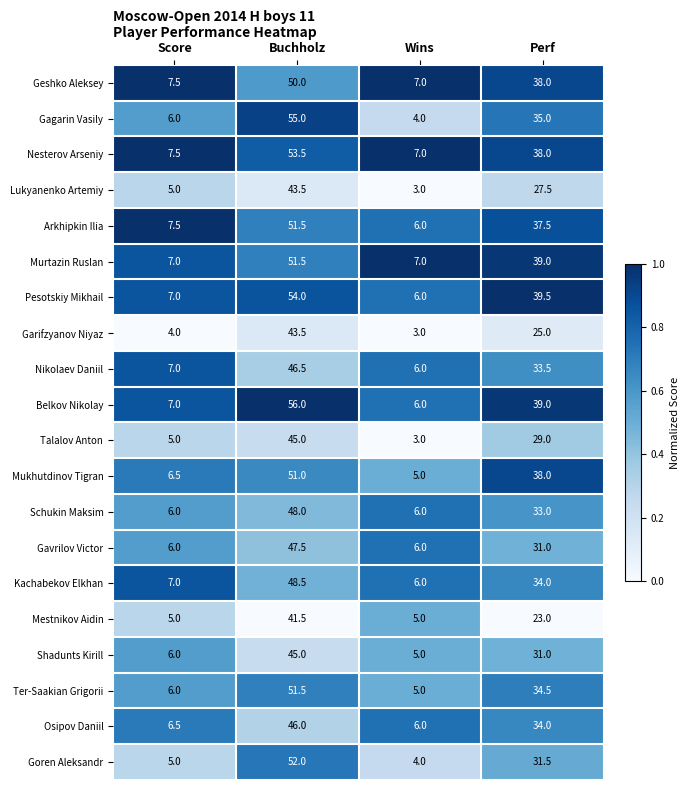

What is the sum of all Nesterov Arseniy values?

106.0